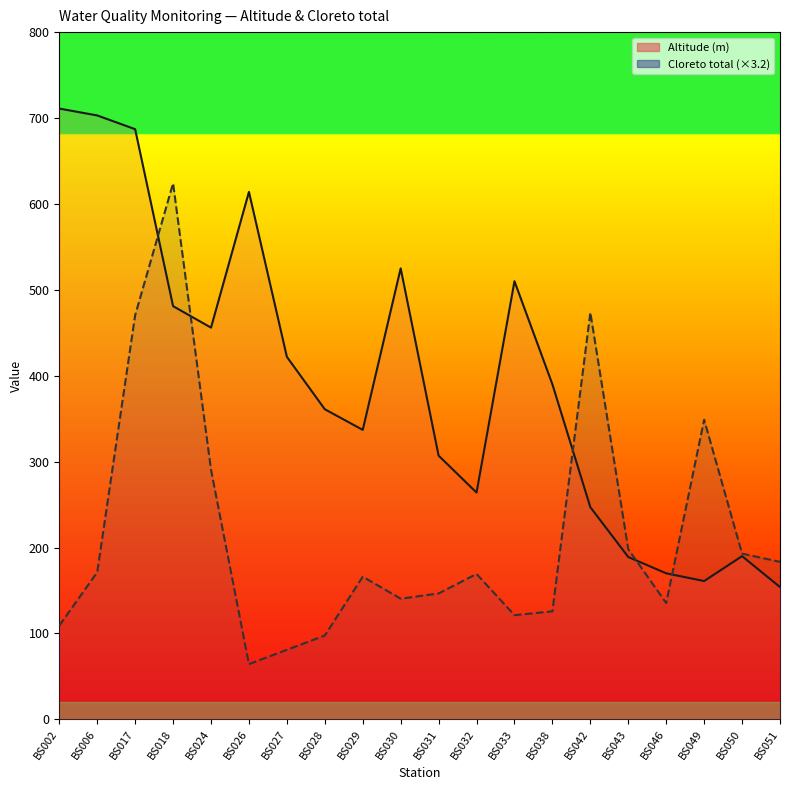

True or false: Cloreto total (scaled) has a value of 109.1 at BS002.

True